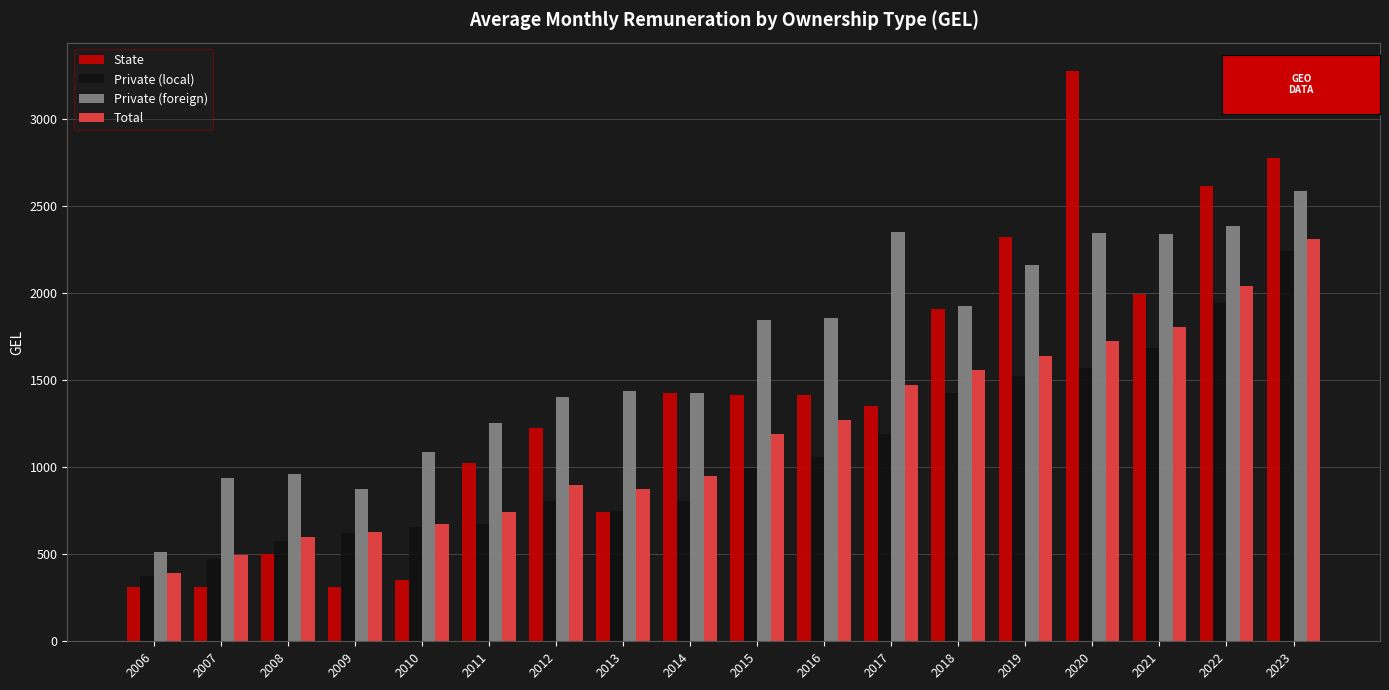

What is the sum of the Private (local) values at 2021 and 2012?

2489.6